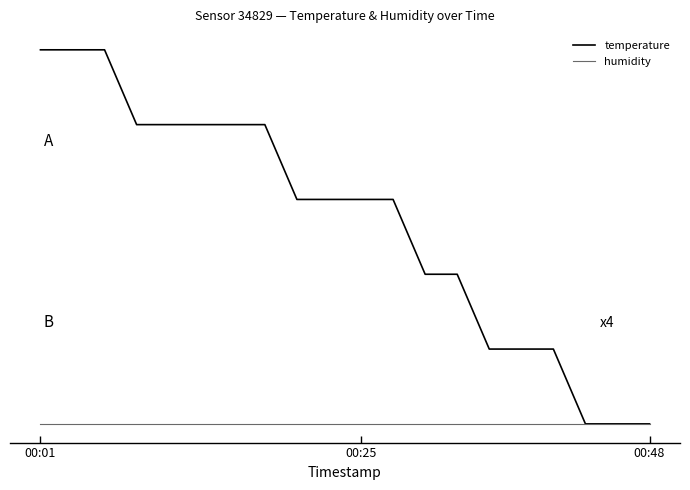

True or false: humidity and temperature intersect in this chart.

False